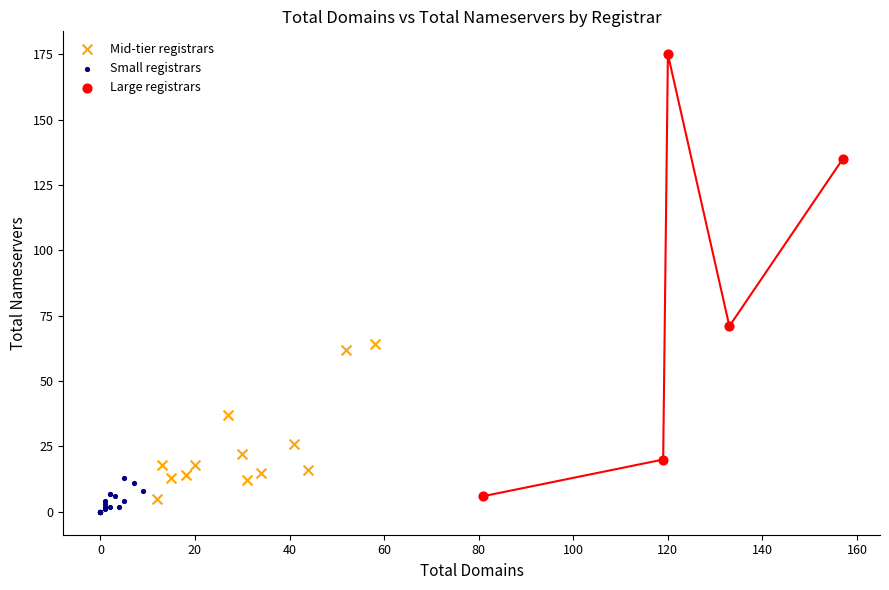

Which series has the largest Y range (max minus min)?

Large registrars